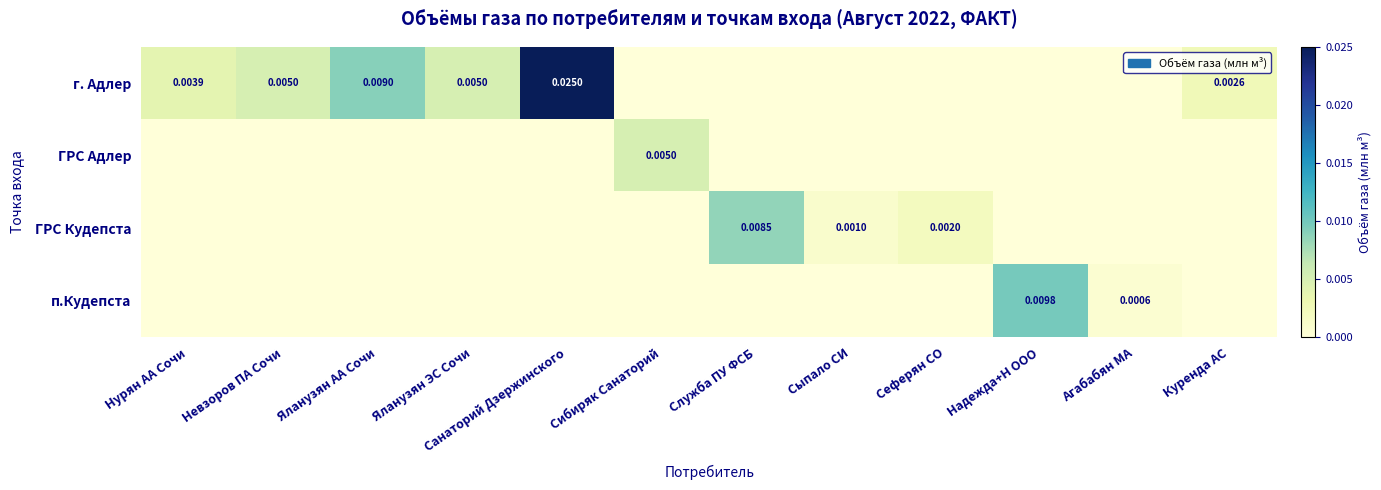

The value of ГРС Кудепста at Сеферян СО is 0.0. True or false?

True